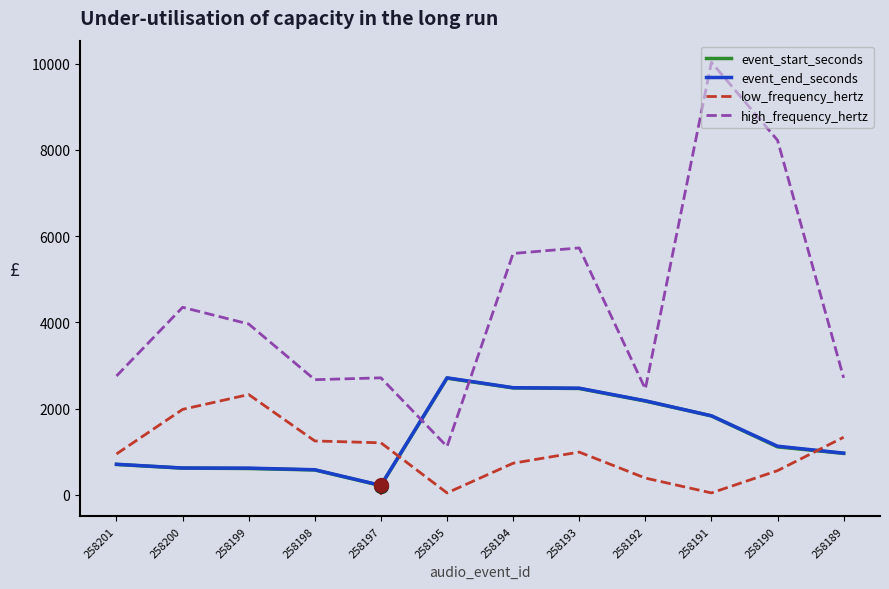

At 258195, list the series in order from largest to smallest.

event_end_seconds, event_start_seconds, high_frequency_hertz, low_frequency_hertz